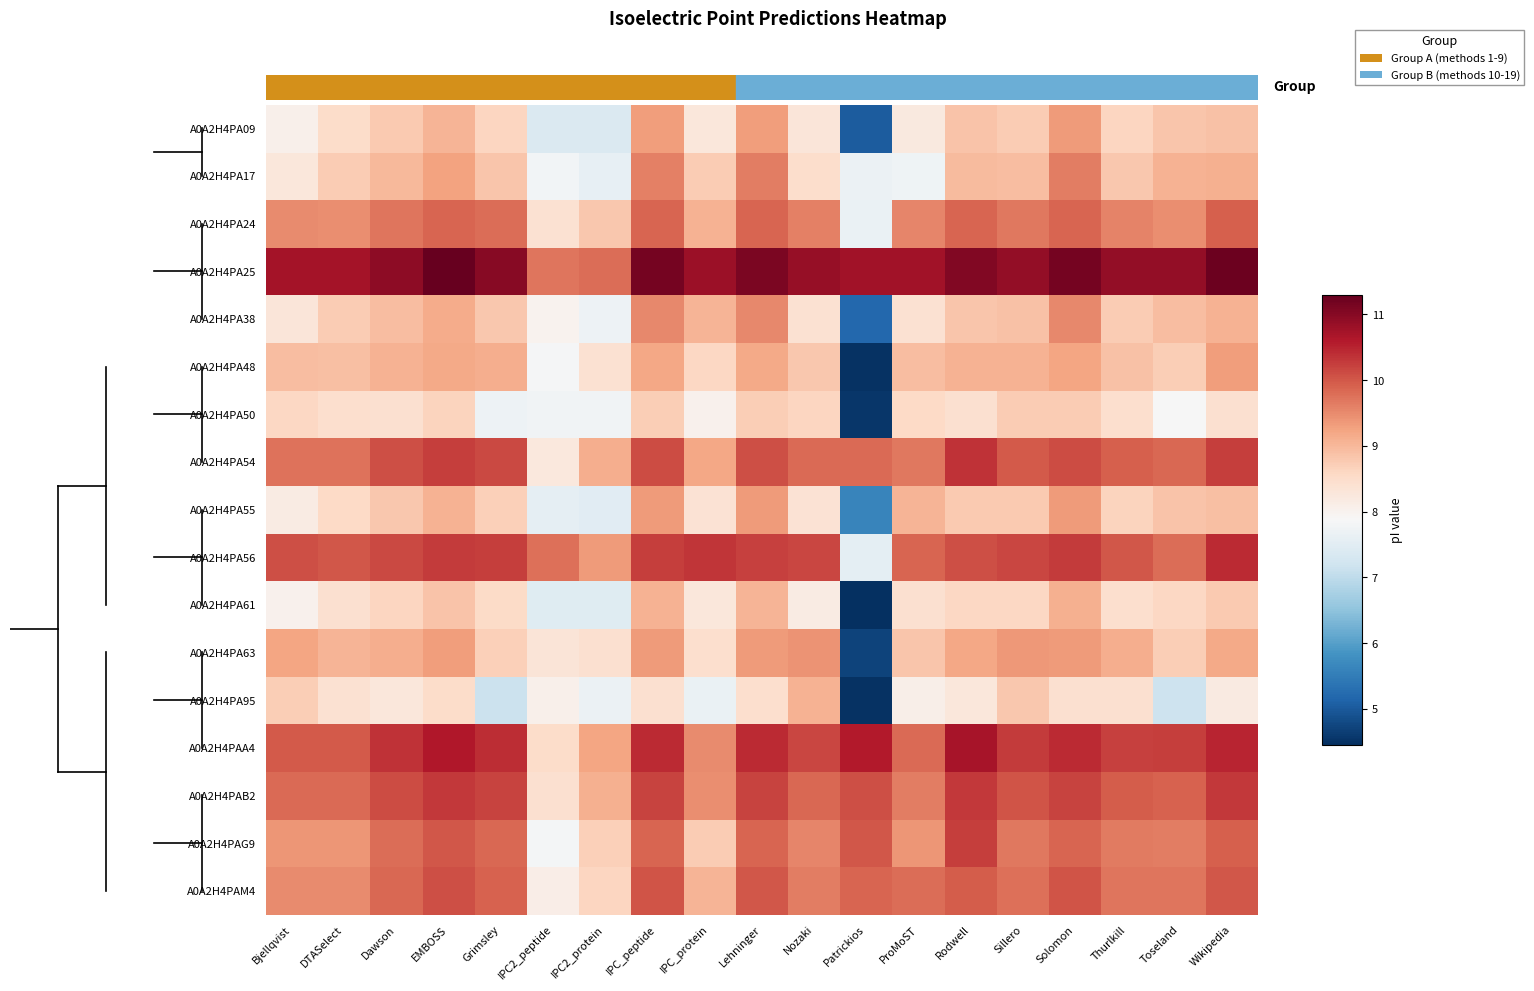

Which category has the highest value across all series?

EMBOSS